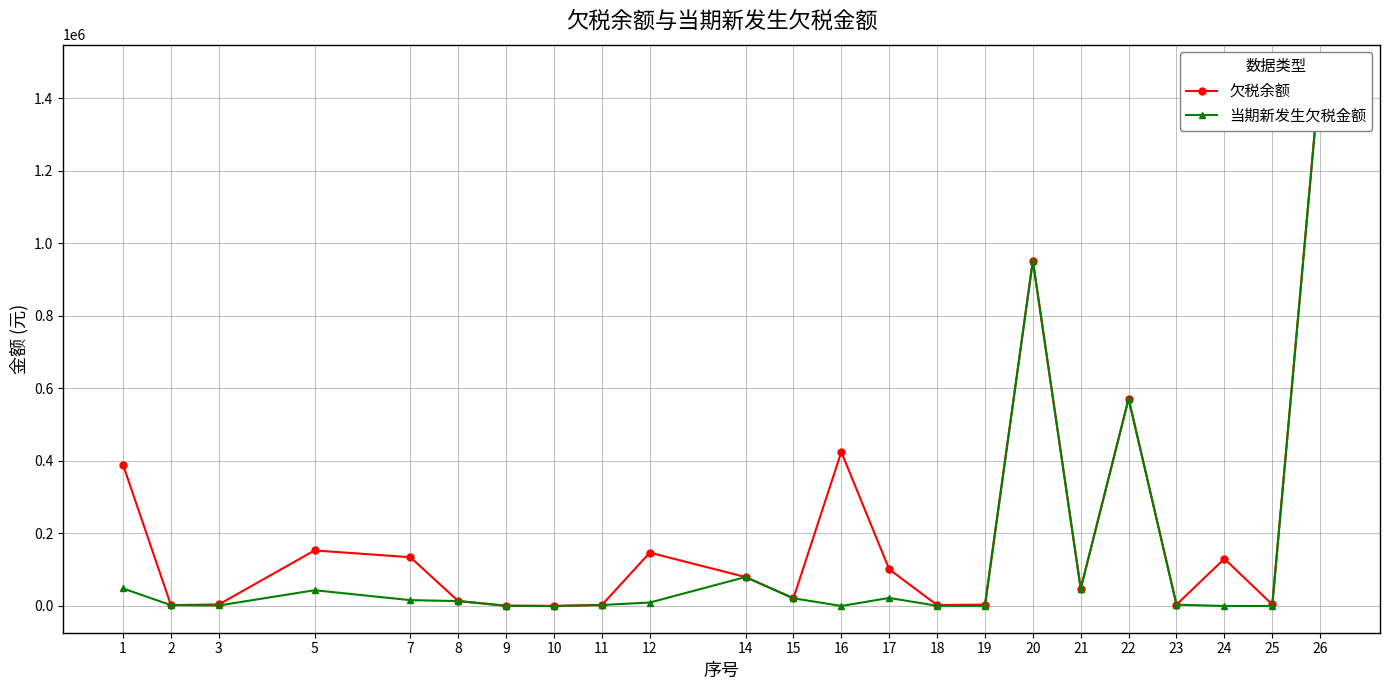

How many interior local valleys does the 欠税余额 series have?

7